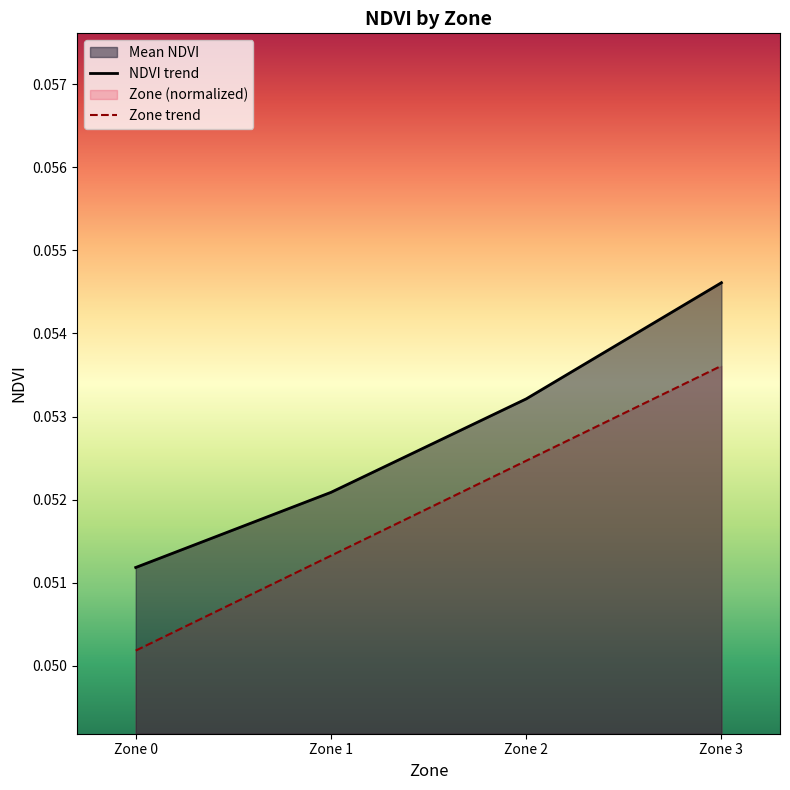

Count the number of data series in this chart.

2